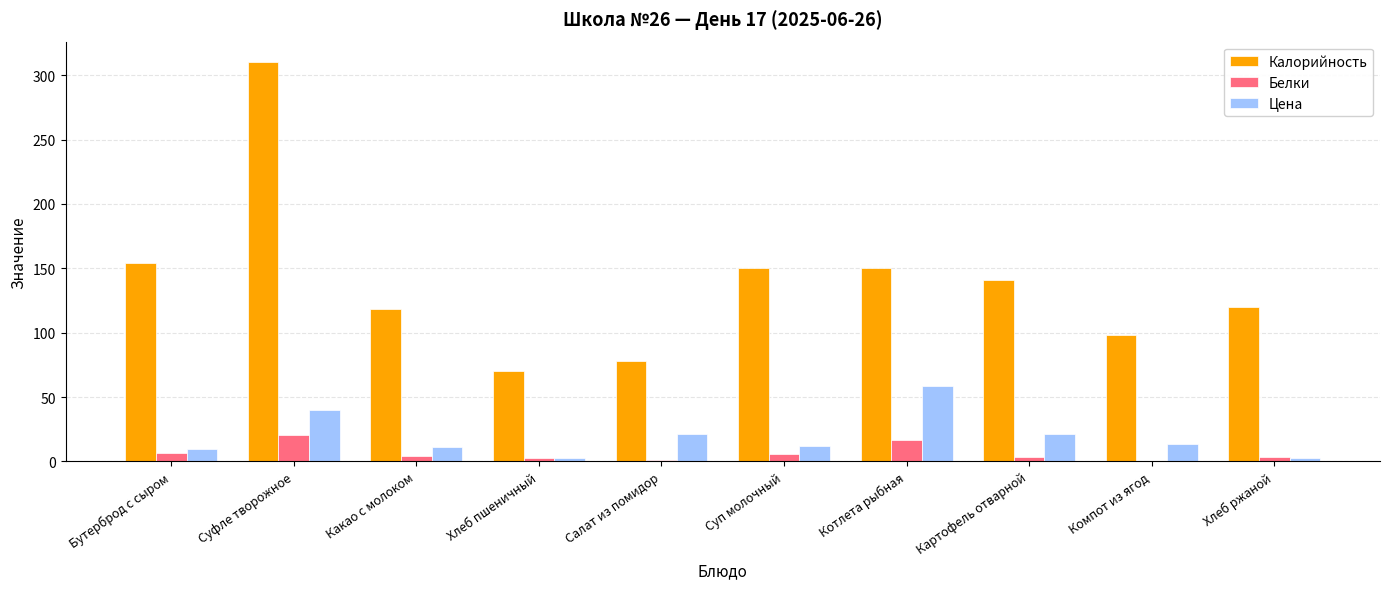

True or false: Калорийность has a value of 91.8 at Картофель отварной.

False